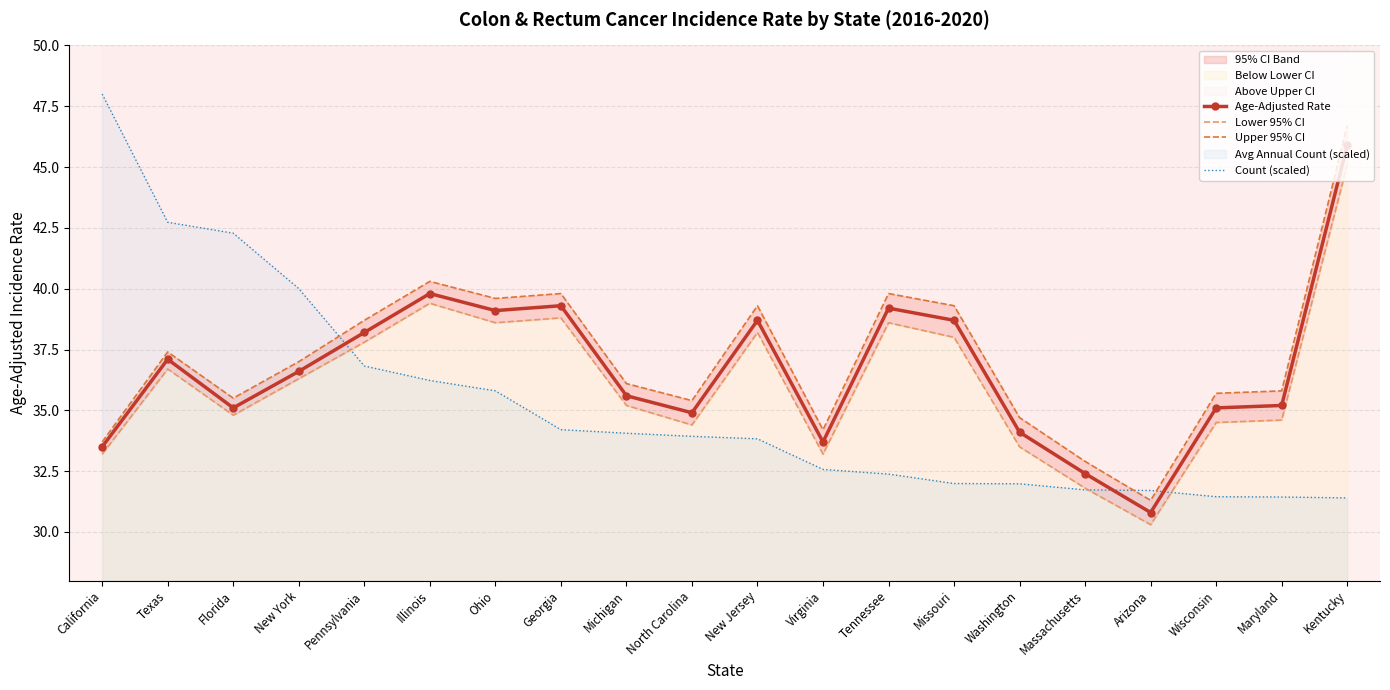

What is the difference between the second highest and minimum values in the Lower 95% CI series?

9.1